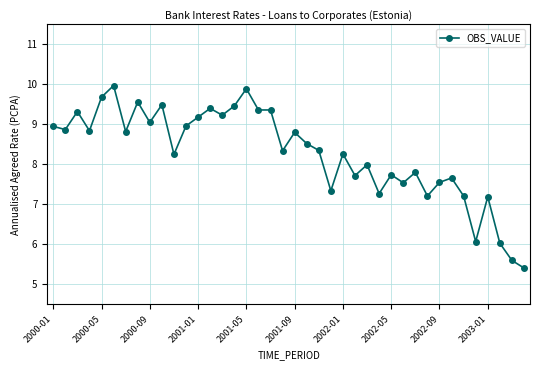

True or false: the data has more than 1 interior local peaks.

True